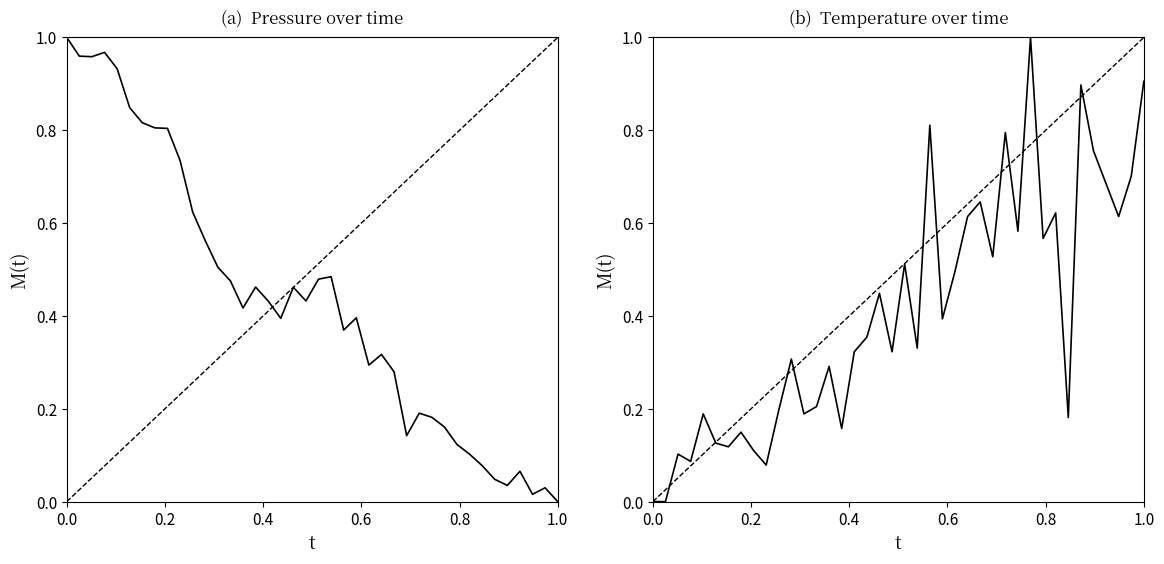

What is the difference between the second highest and minimum values in the pressure series?

1.0